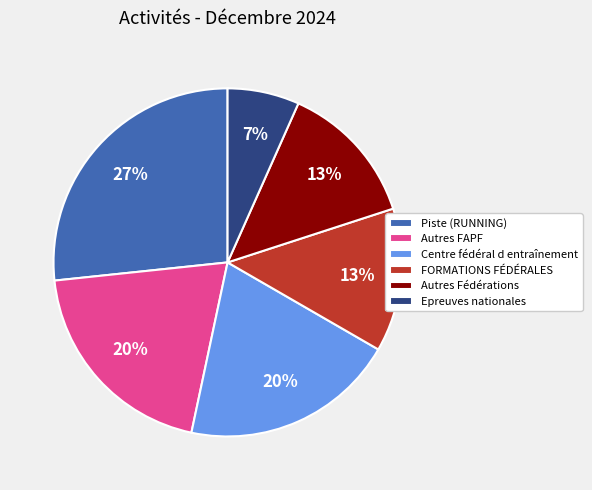

Which has a higher value, FORMATIONS FÉDÉRALES or Epreuves nationales?

FORMATIONS FÉDÉRALES